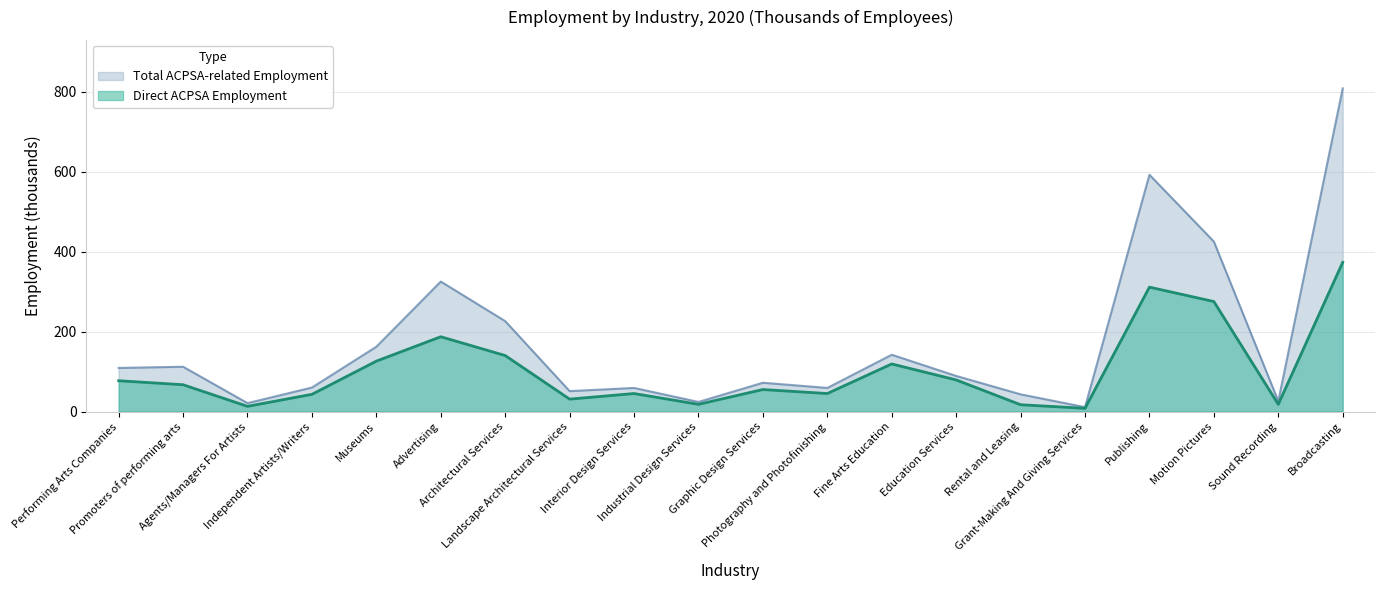

Reading right to left, transcribe all the data shown in this chart.

Direct ACPSA Employment: Broadcasting=373	Sound Recording=18	Motion Pictures=275	Publishing=311	Grant-Making And Giving Services=8	Rental and Leasing=17	Education Services=79	Fine Arts Education=119	Photography and Photofinishing=45	Graphic Design Services=55	Industrial Design Services=18	Interior Design Services=45	Landscape Architectural Services=31	Architectural Services=140	Advertising=187	Museums=126	Independent Artists/Writers=43	Agents/Managers For Artists=13	Promoters of performing arts=67	Performing Arts Companies=77
Total ACPSA-related Employment: Broadcasting=808	Sound Recording=26	Motion Pictures=425	Publishing=592	Grant-Making And Giving Services=11	Rental and Leasing=43	Education Services=89	Fine Arts Education=142	Photography and Photofinishing=59	Graphic Design Services=72	Industrial Design Services=24	Interior Design Services=59	Landscape Architectural Services=51	Architectural Services=226	Advertising=325	Museums=162	Independent Artists/Writers=60	Agents/Managers For Artists=21	Promoters of performing arts=112	Performing Arts Companies=109